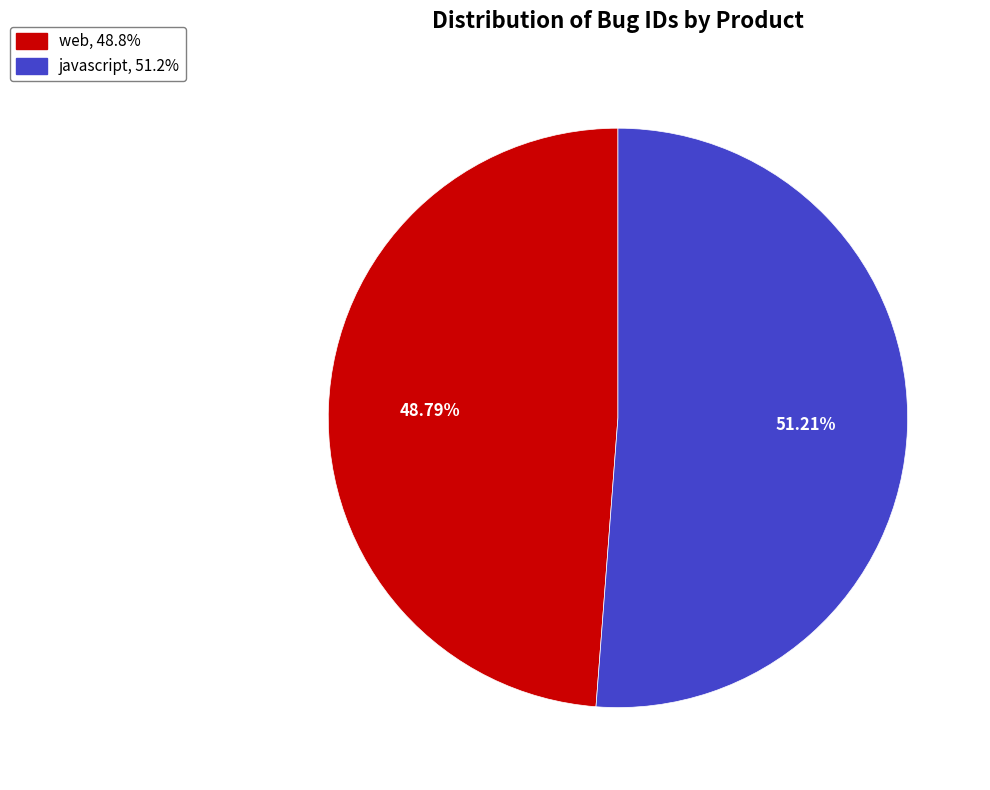

Which category has the biggest portion of the pie?

javascript